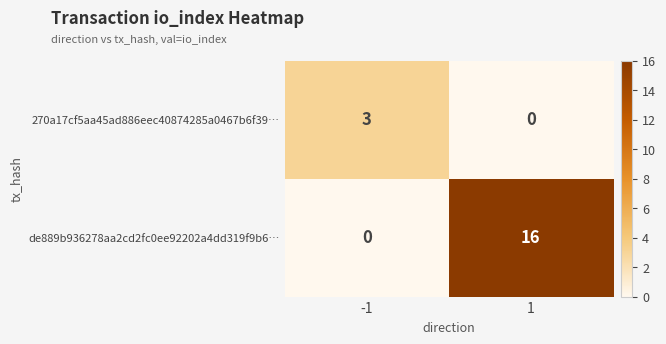

At which category is the sum across all series the highest?

1